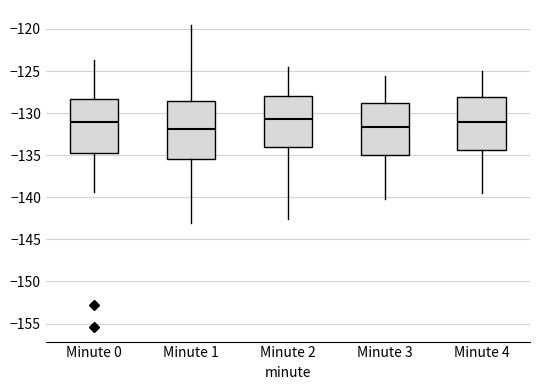

Reading left to right, transcribe this box plot: for each box, give where its median line is, the range the box spans, and where its two whiskers end, as read against the y-axis. The values are not printed on the chart, so give them approximately, as read against the axis.

Minute 0: median -131.0, box -134.5 to -128.5, whiskers -139.5 to -123.5
Minute 1: median -132.0, box -135.5 to -128.5, whiskers -143.0 to -119.5
Minute 2: median -130.5, box -134.0 to -128.0, whiskers -142.5 to -124.5
Minute 3: median -131.5, box -135.0 to -128.5, whiskers -140.0 to -125.5
Minute 4: median -131.0, box -134.5 to -128.0, whiskers -139.5 to -125.0